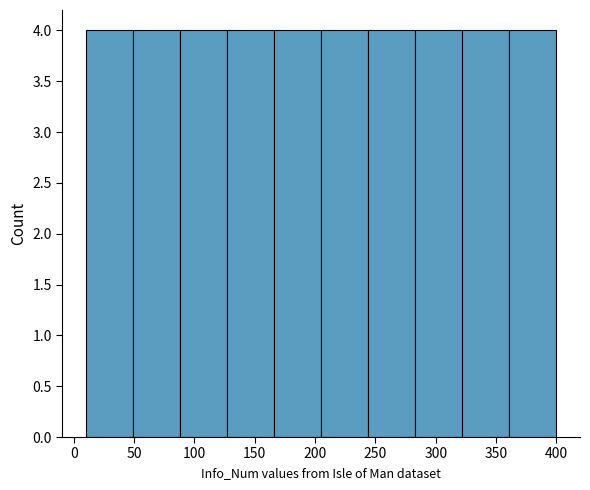

Reading left to right, transcribe this chart: for each bar, give the range it covers on the x-axis and its height. Neither the bar edges nor the heights are printed on the chart, so give them approximately, as read against the axes.

10 to 49: 4
49 to 88: 4
88 to 127: 4
127 to 166: 4
166 to 205: 4
205 to 244: 4
244 to 283: 4
283 to 322: 4
322 to 361: 4
361 to 400: 4